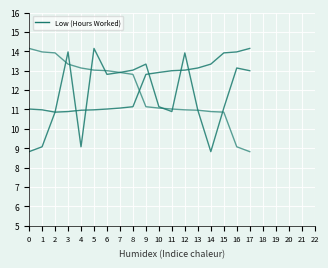

Reading left to right, what are all the values shown in this chart?

0=11.0	1=11.0	2=10.9	3=14.0	4=9.1	5=14.2	6=12.8	7=12.9	8=13.0	9=13.3	10=11.1	11=10.9	12=13.9	13=11.0	14=8.8	15=11.1	16=13.1	17=13.0